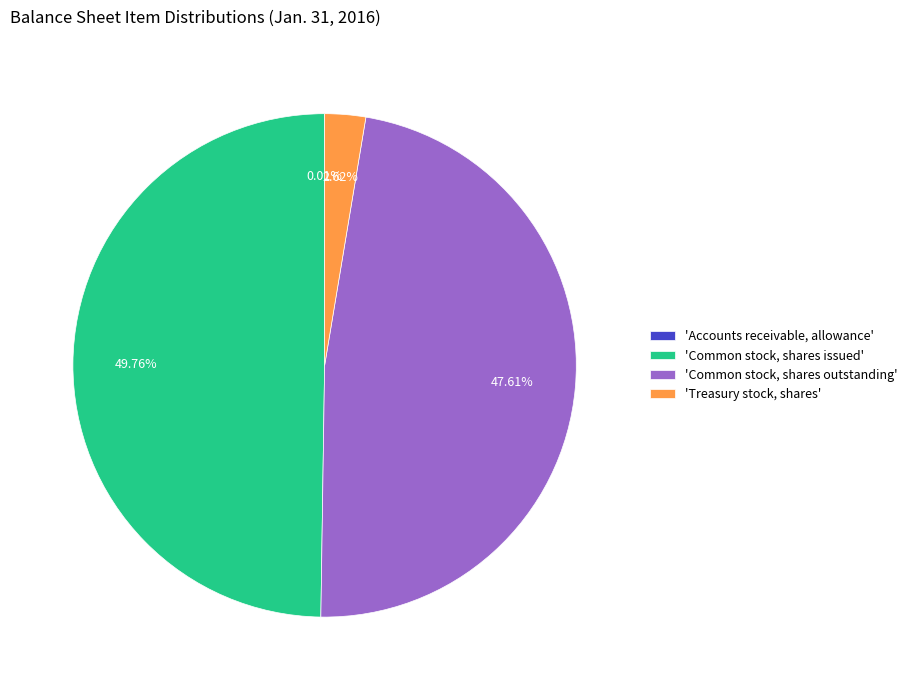

What is the largest slice in the pie chart?

'Common stock, shares issued'